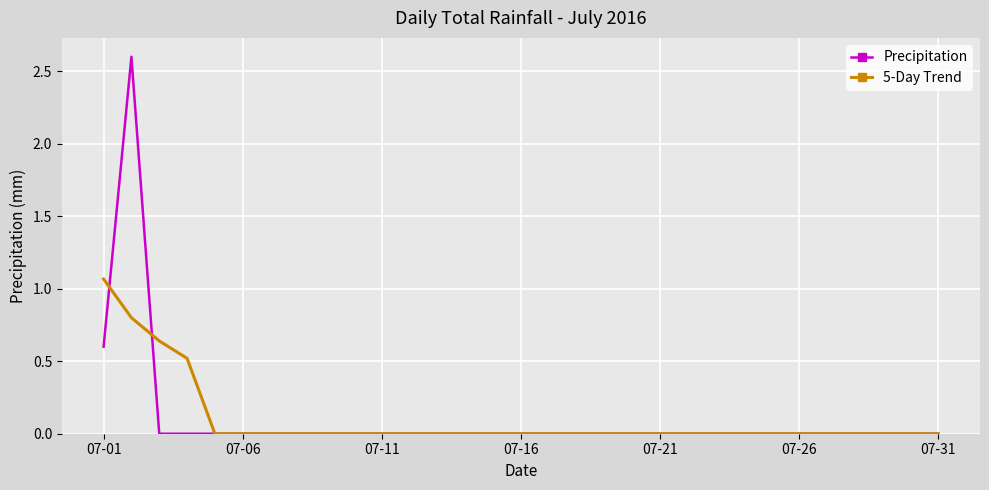

Which series has the widest spread of values?

Precipitation